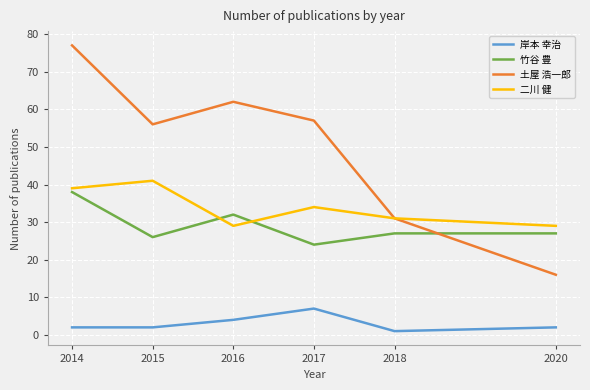

At which category does the chart reach its peak across all series?

2014